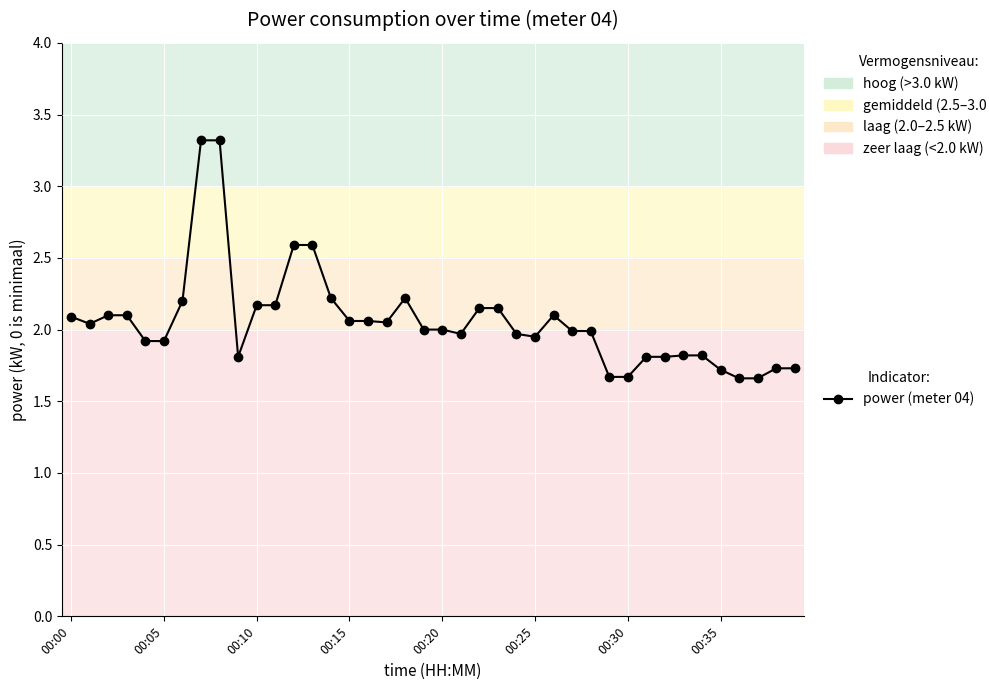

How many lines are shown in the chart?

1